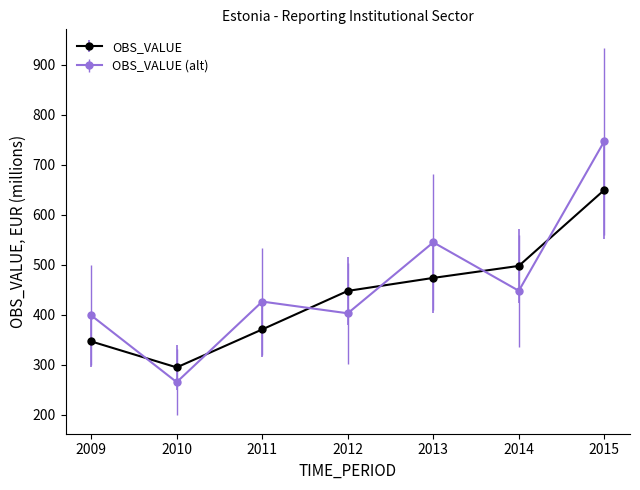

Rank the categories by OBS_VALUE value from lowest to highest.

2010, 2009, 2011, 2012, 2013, 2014, 2015